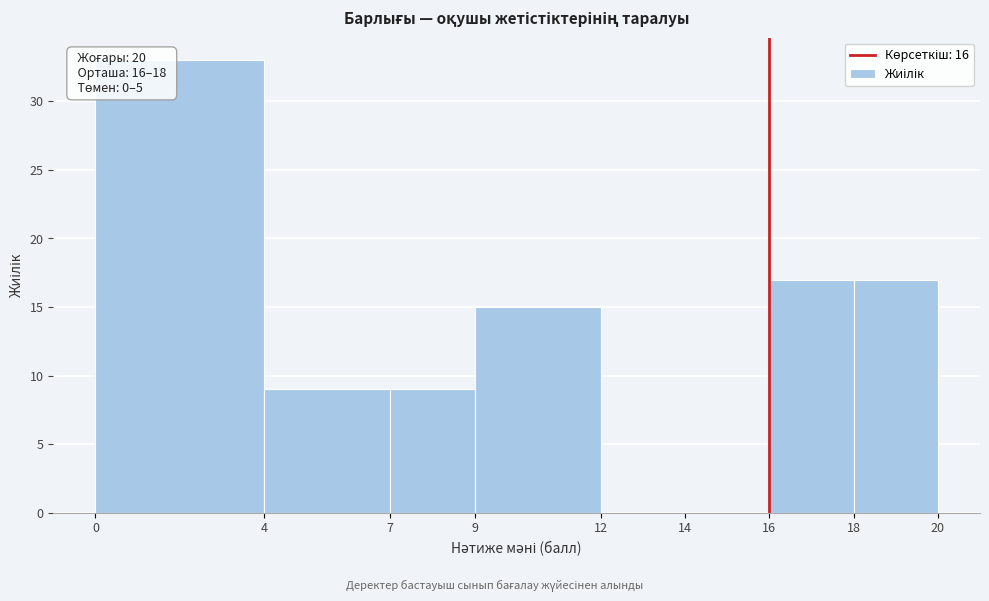

Which range on the x-axis has the tallest bar?

0 to 4